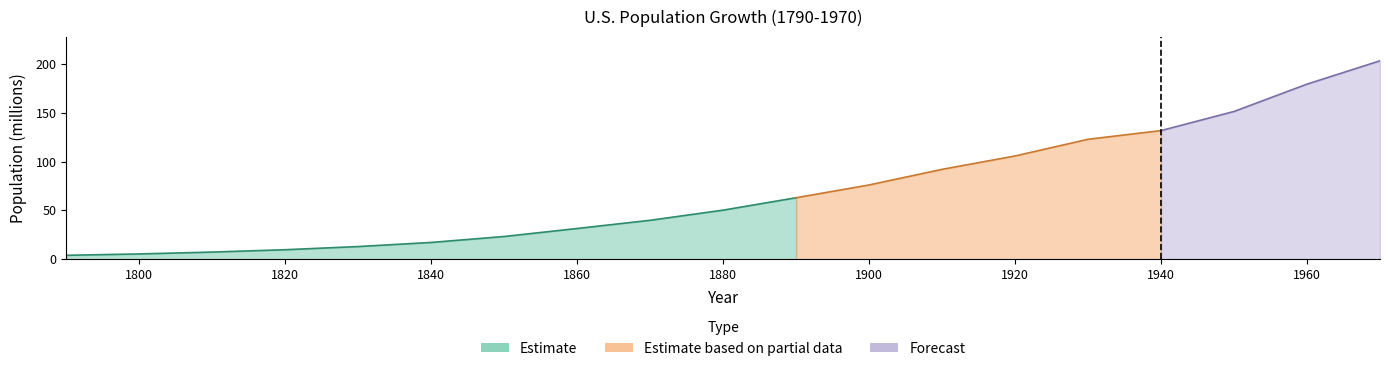

What is the value of the 8th point from the left?

31.4